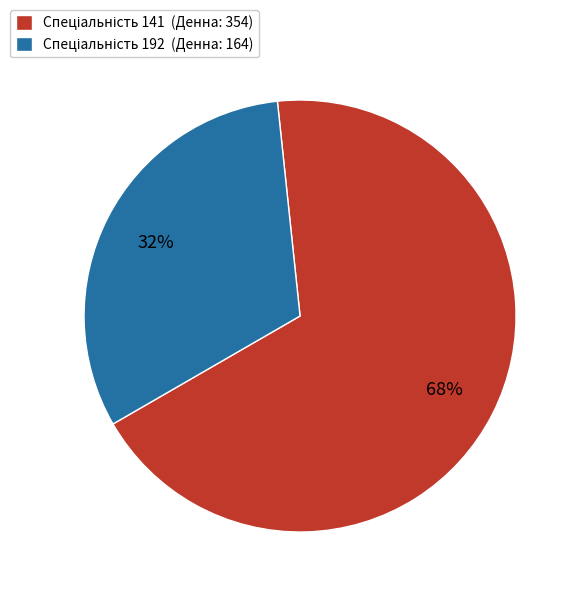

To the nearest percent, what is the average slice percentage?

50%